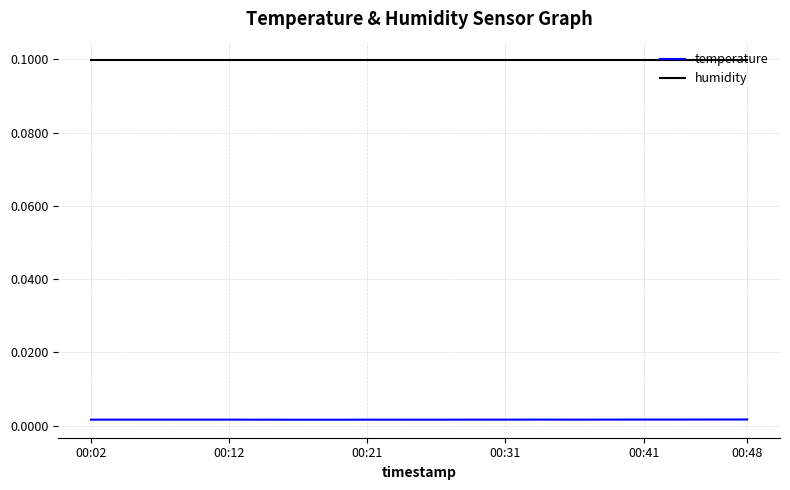

Which series has the largest total across all categories?

humidity